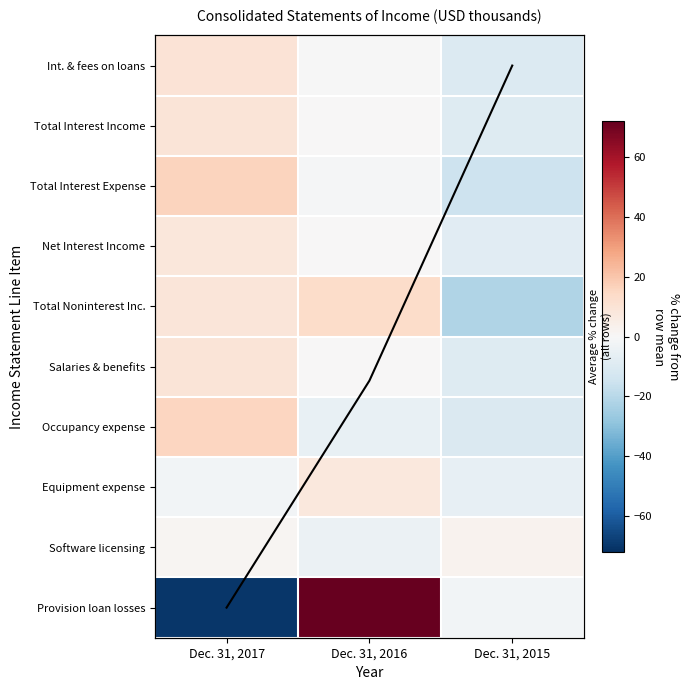

Reading right to left, extract all data points from this chart.

Int. & fees on loans: Dec. 31, 2015=-9.9	Dec. 31, 2016=-0.2	Dec. 31, 2017=10.1
Total Interest Income: Dec. 31, 2015=-9.2	Dec. 31, 2016=0.0	Dec. 31, 2017=9.2
Total Interest Expense: Dec. 31, 2015=-15.1	Dec. 31, 2016=-1.1	Dec. 31, 2017=16.2
Net Interest Income: Dec. 31, 2015=-8.3	Dec. 31, 2016=0.2	Dec. 31, 2017=8.1
Total Noninterest Inc.: Dec. 31, 2015=-21.6	Dec. 31, 2016=13.0	Dec. 31, 2017=8.6
Salaries & benefits: Dec. 31, 2015=-9.5	Dec. 31, 2016=0.3	Dec. 31, 2017=9.1
Occupancy expense: Dec. 31, 2015=-10.5	Dec. 31, 2016=-5.1	Dec. 31, 2017=15.5
Equipment expense: Dec. 31, 2015=-5.8	Dec. 31, 2016=7.8	Dec. 31, 2017=-2.0
Software licensing: Dec. 31, 2015=2.5	Dec. 31, 2016=-3.9	Dec. 31, 2017=1.5
Provision loan losses: Dec. 31, 2015=-2.0	Dec. 31, 2016=72.1	Dec. 31, 2017=-70.1